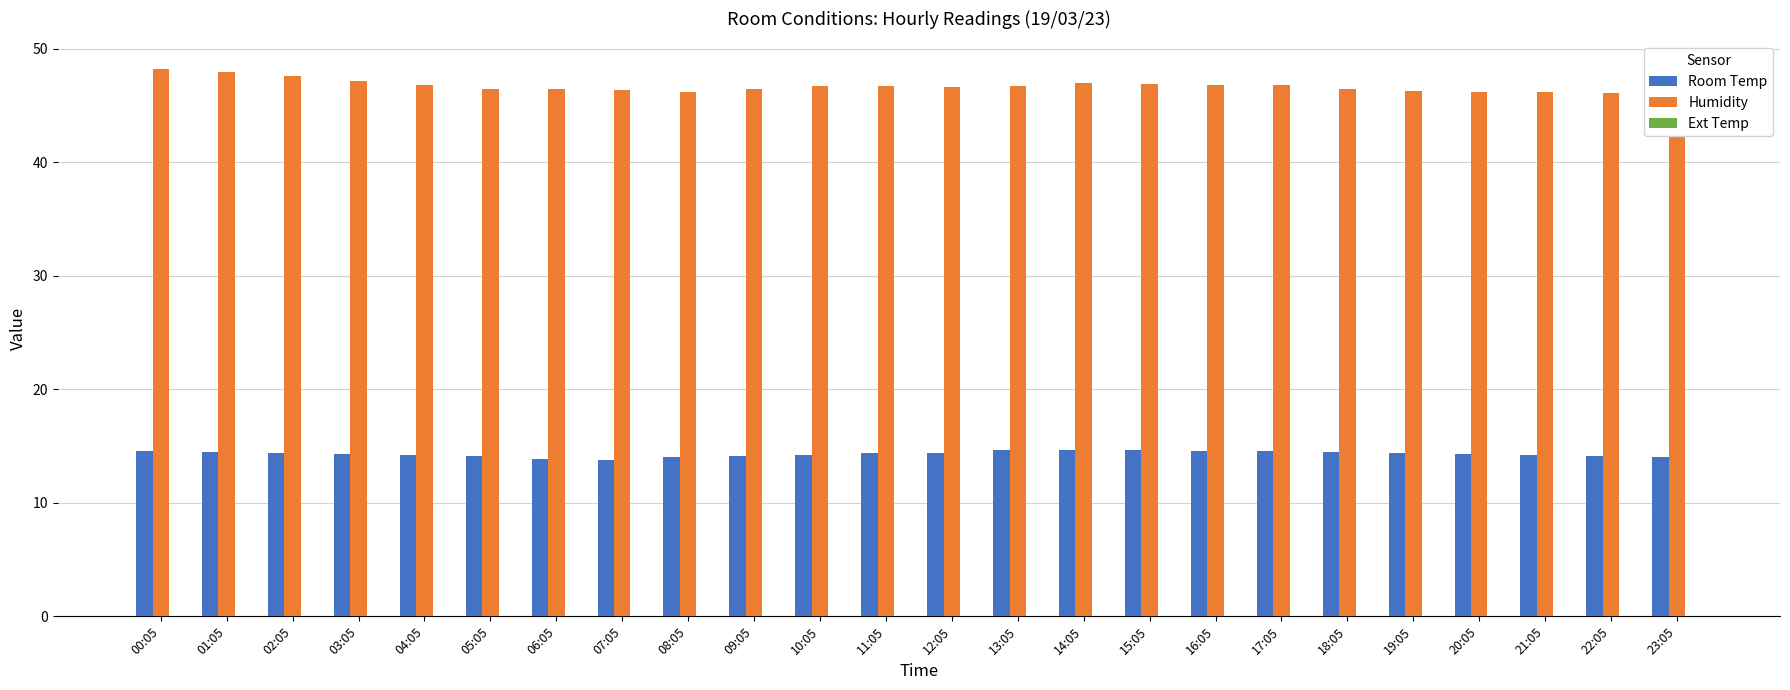

Are the bars grouped side by side (vs. stacked)?

Yes